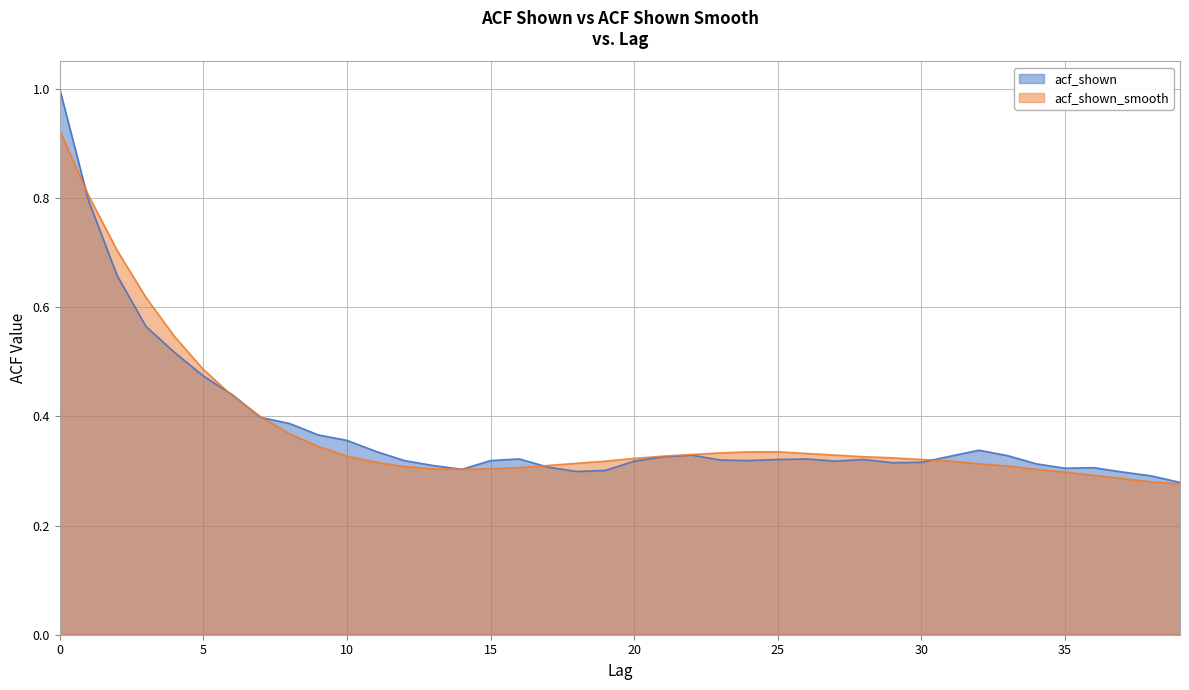

What is the difference between the maximum and minimum values in the acf_shown_smooth series?

0.6